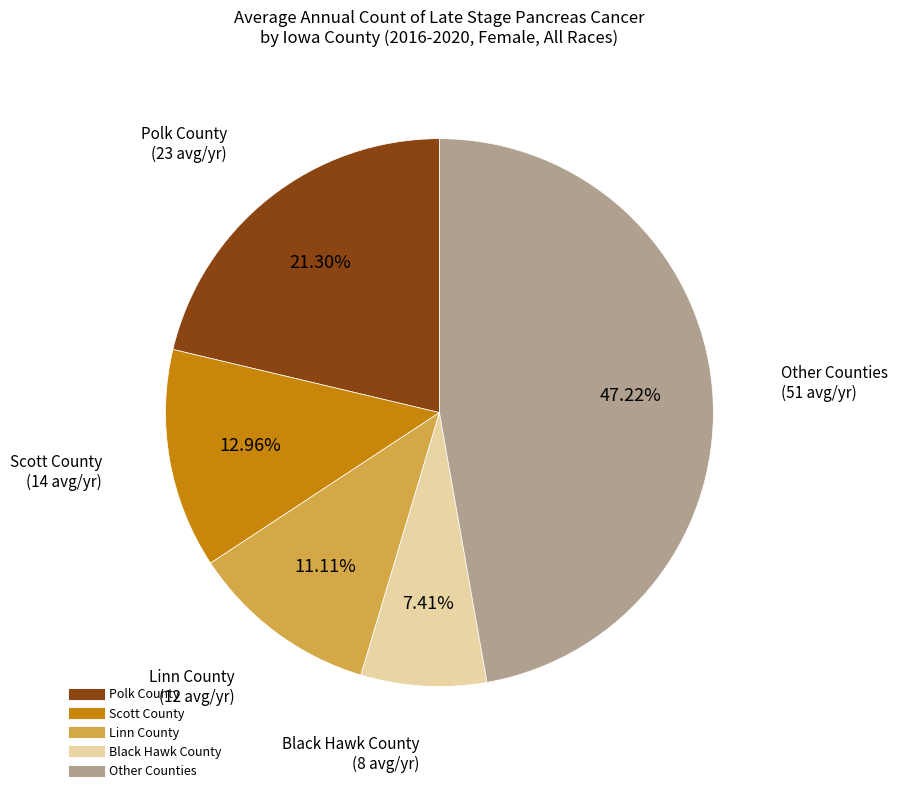

Is there a majority slice in this chart?

No